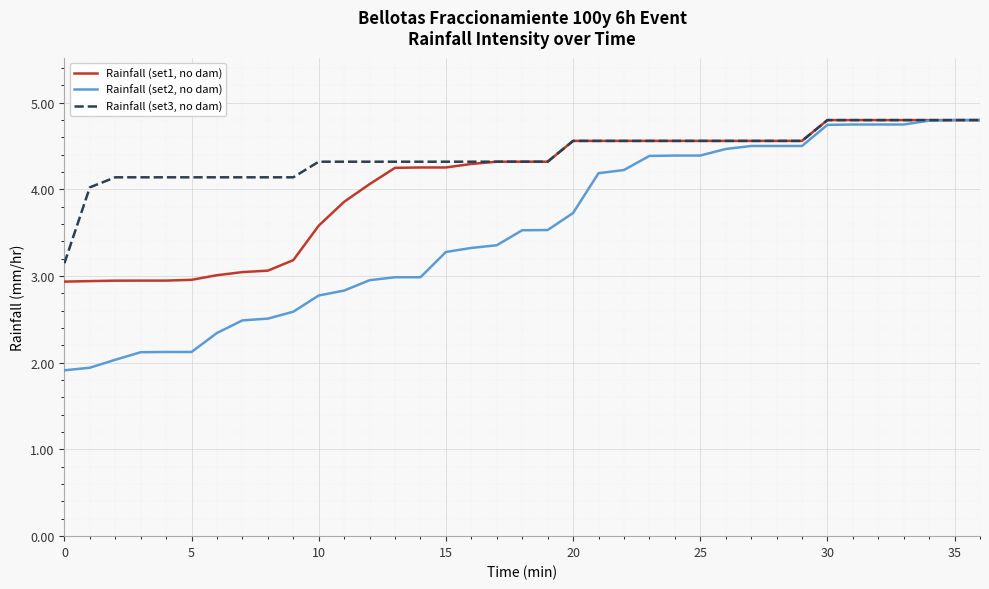

List the series in order of their overall mean, highest first.

Rainfall (set3, no dam), Rainfall (set1, no dam), Rainfall (set2, no dam)